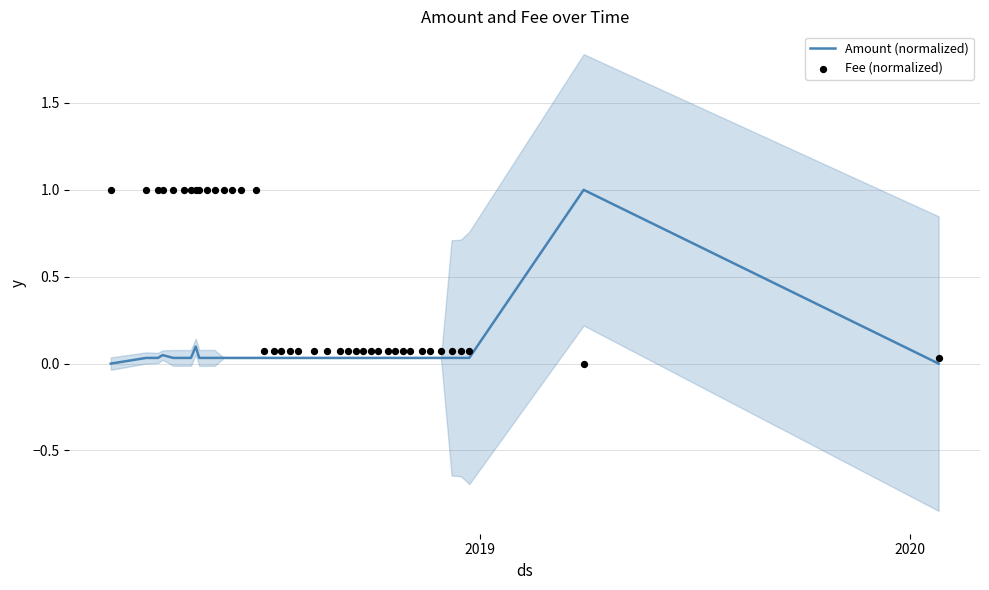

Which series has the largest total across all categories?

Fee (normalized)